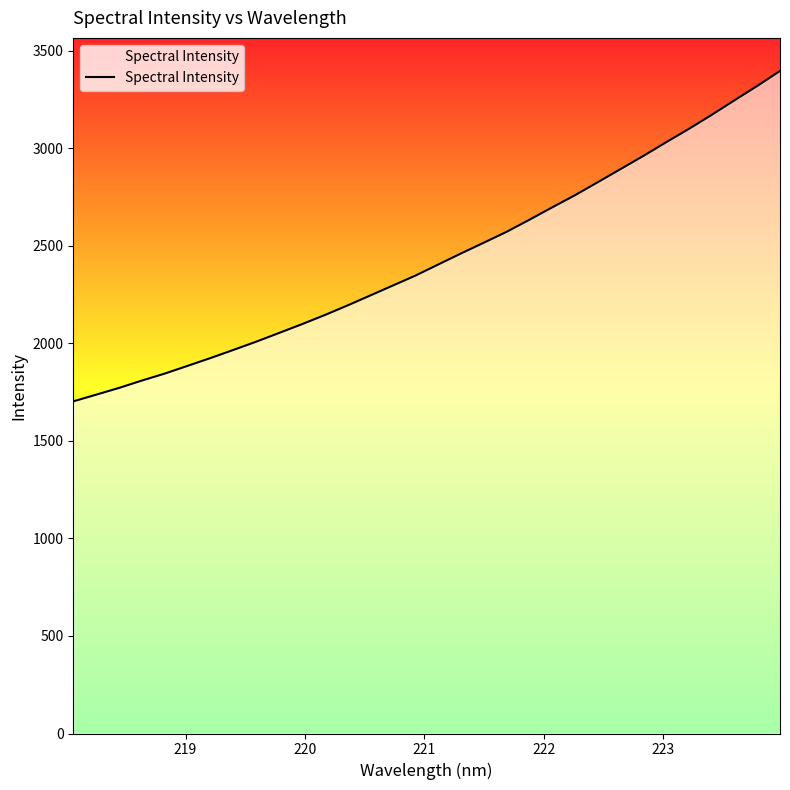

What is the sum of all values?

78020.3